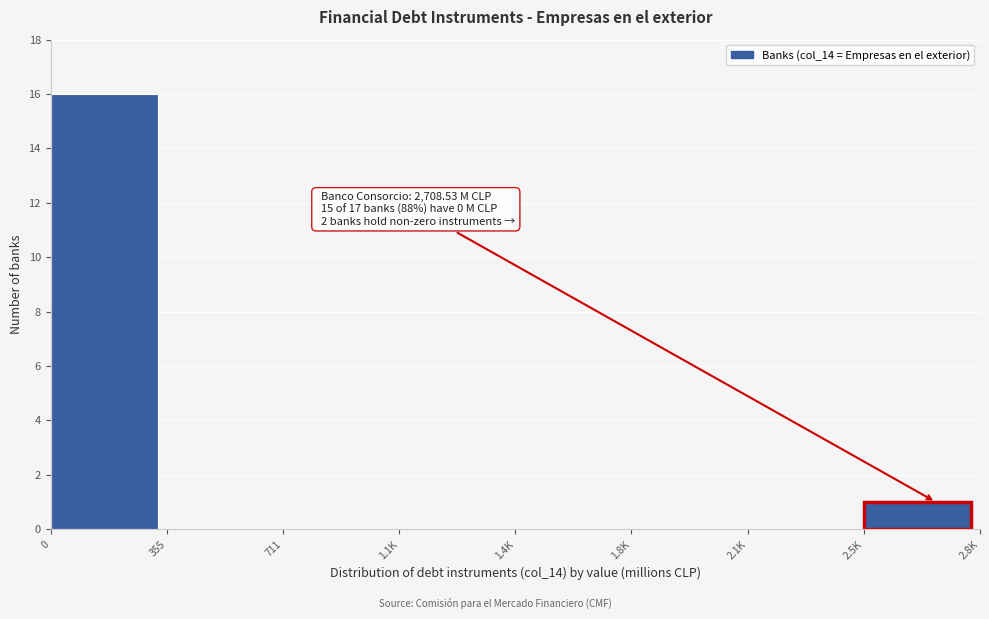

Reading left to right, transcribe all the data shown in this chart.

0=16	355=0	711=0	1.1K=0	1.4K=0	1.8K=0	2.1K=0	2.5K=1